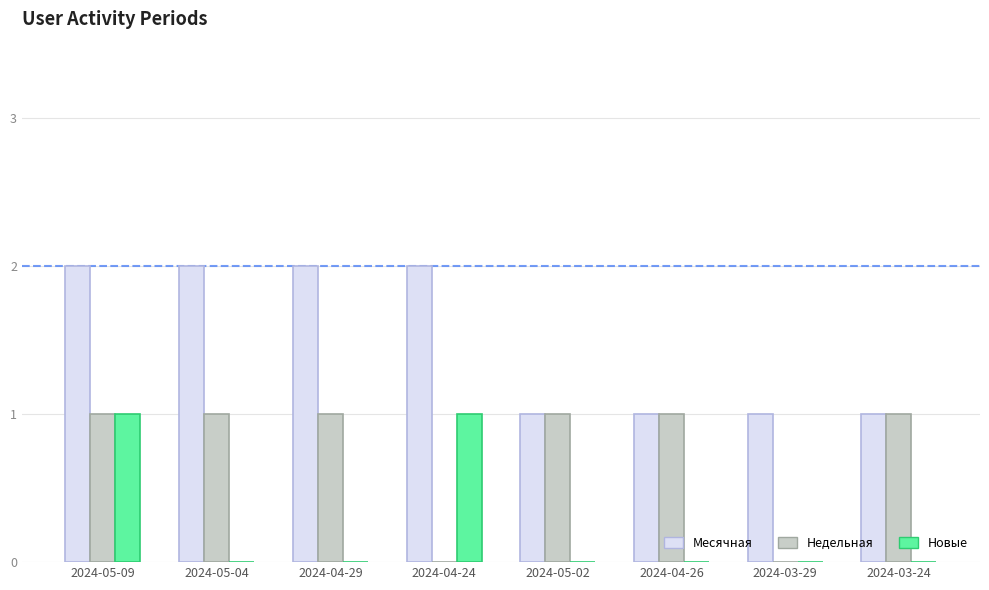

Is it true that Месячная equals 3 at 2024-05-09?

False